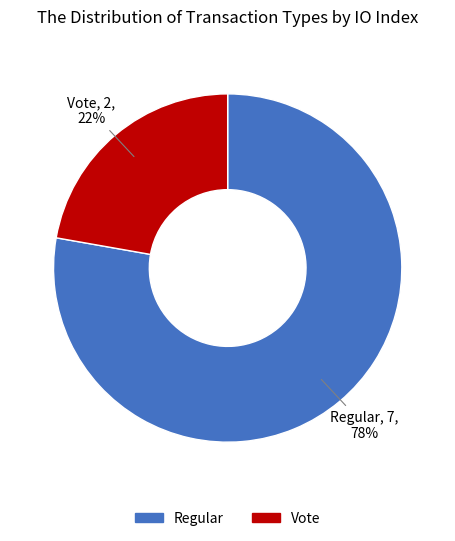

To the nearest percent, what portion does Regular represent?

78%